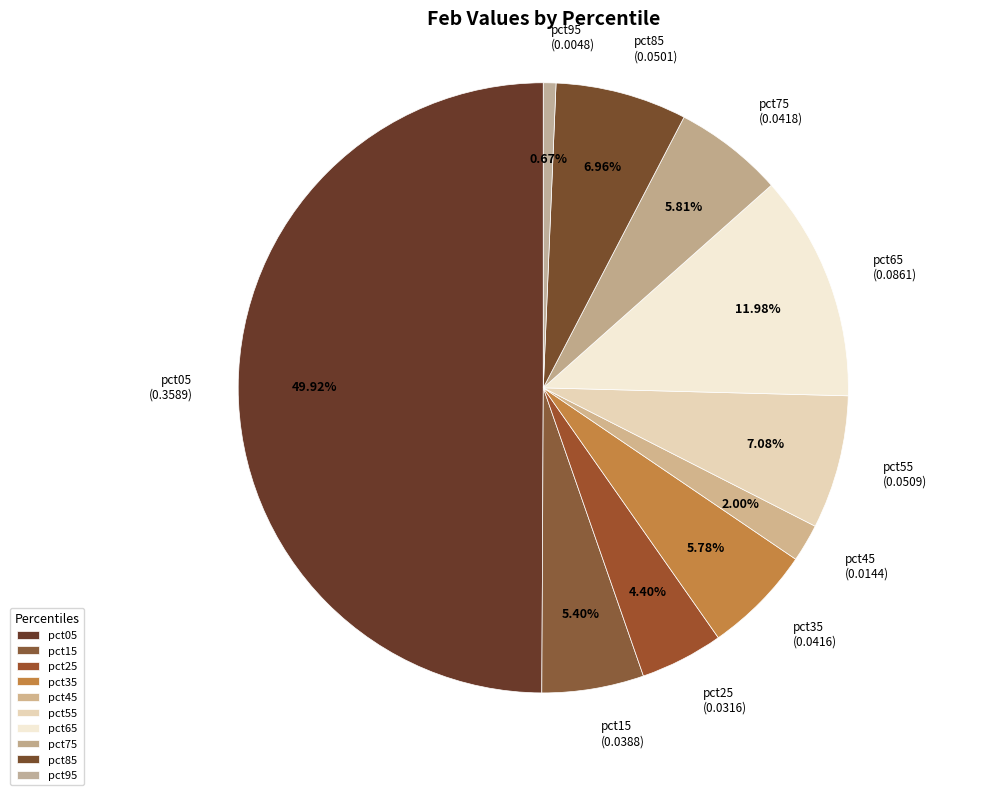

How much of the chart is everything except pct75?

94.2%